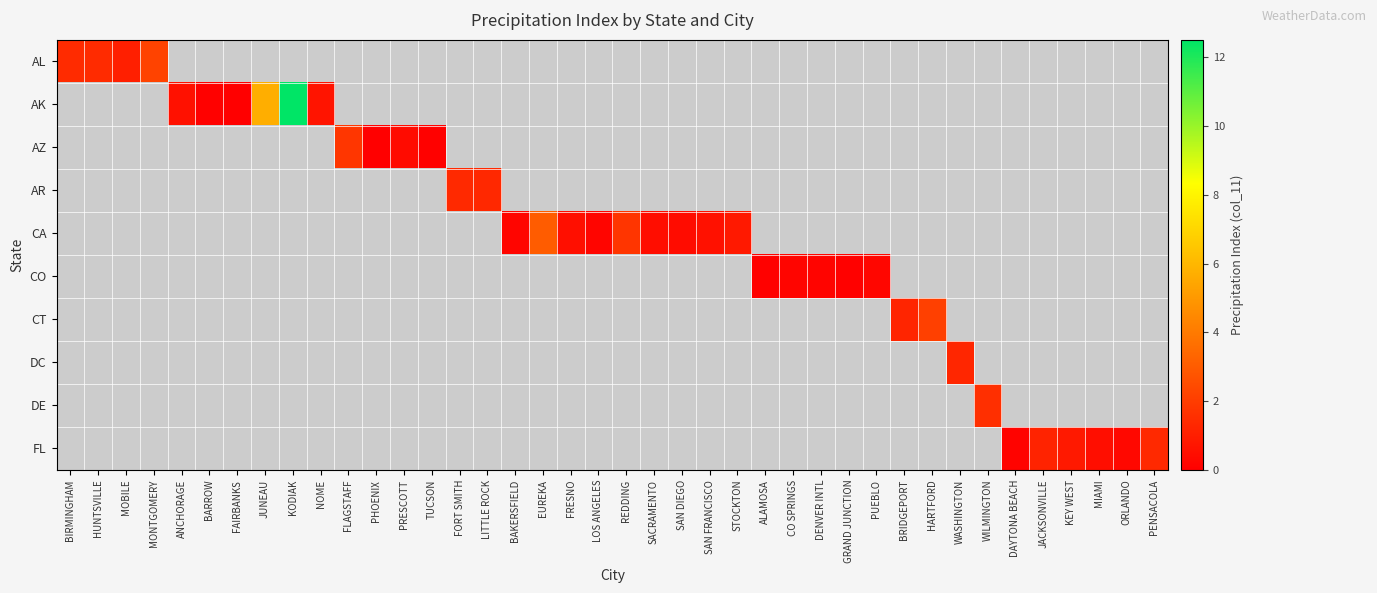

List the series in order of their overall mean, highest first.

AL, AK, AZ, AR, CA, CO, CT, DC, DE, FL